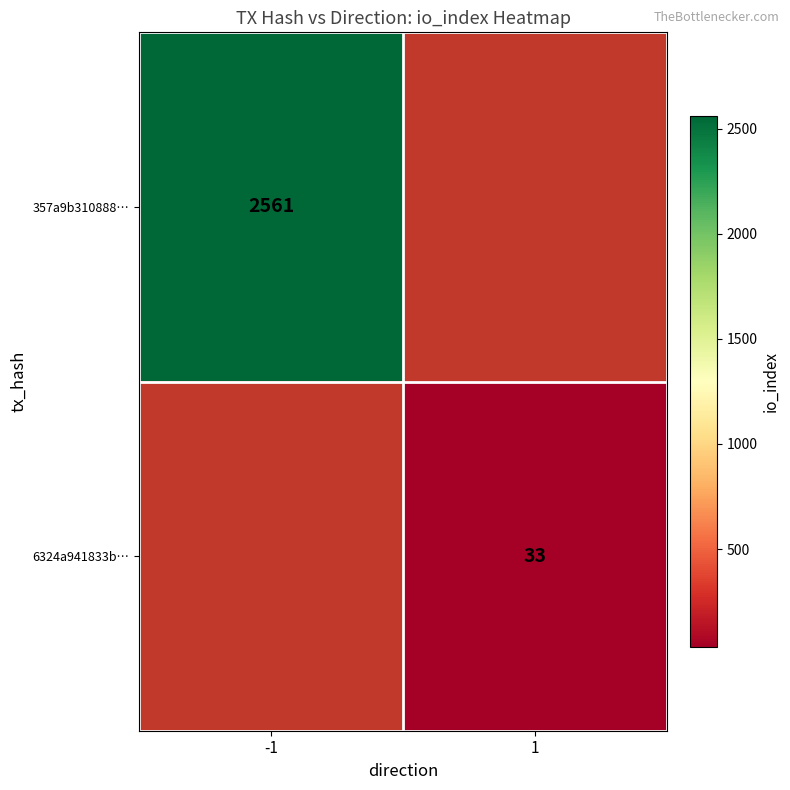

True or false: 357a9b310888… has a value of 2561 at -1.

True